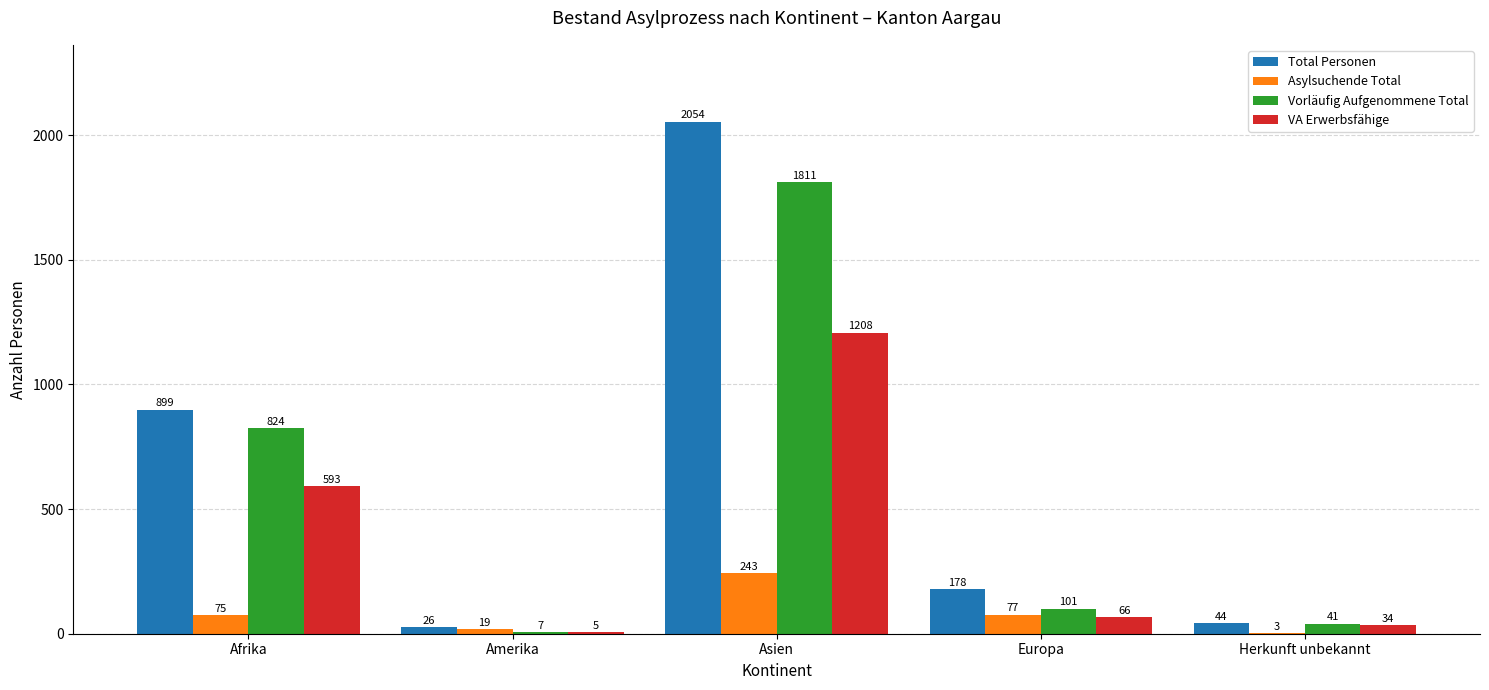

At which category is the sum across all series the highest?

Asien